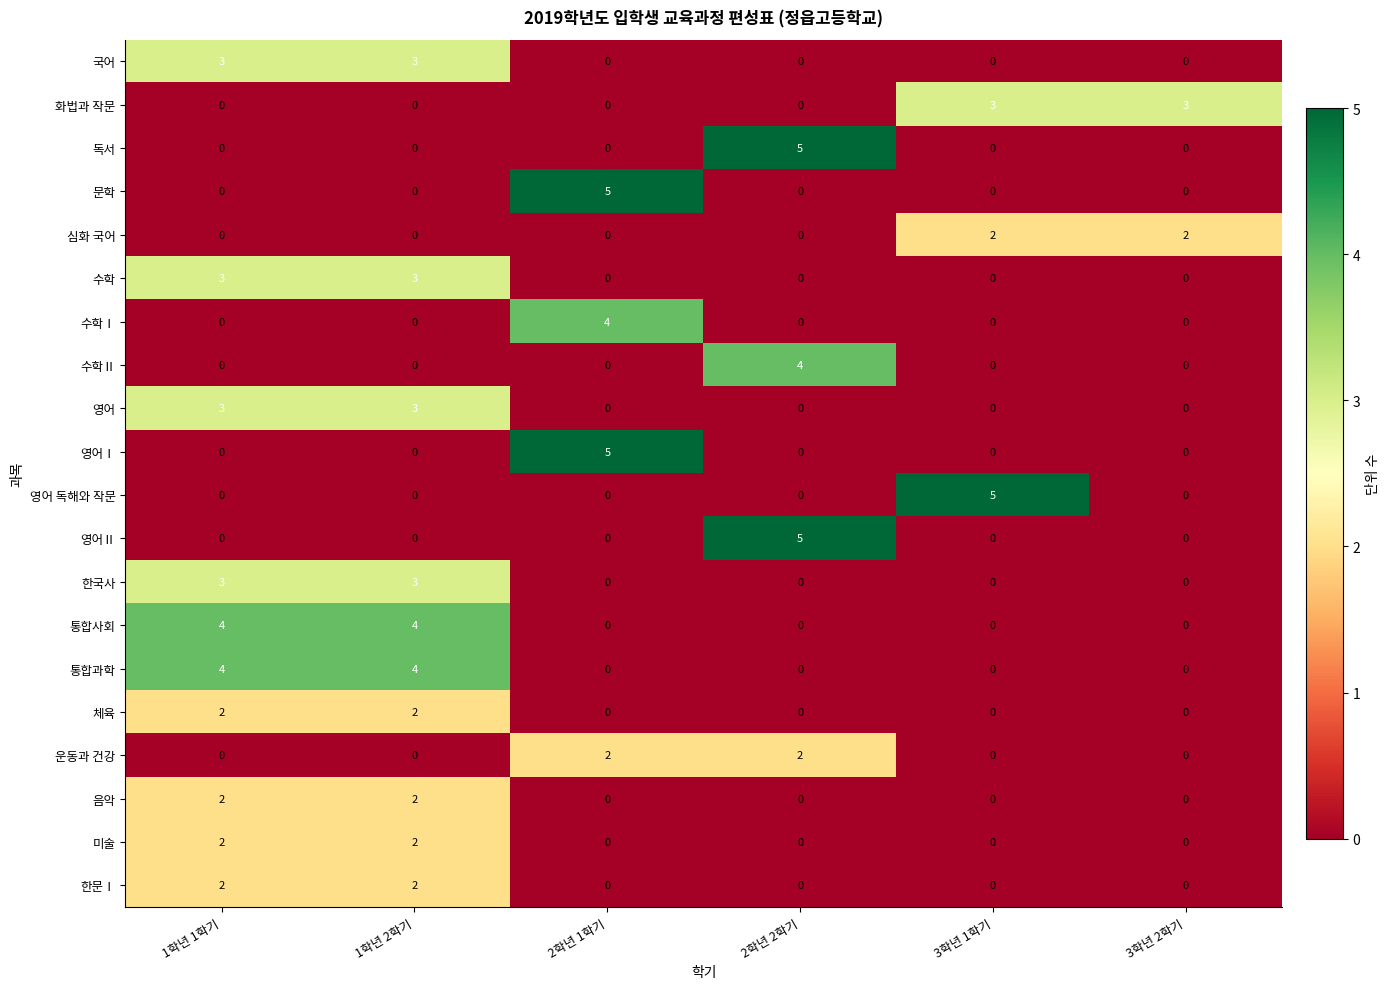

At how many categories does at least one series exceed 1?

6